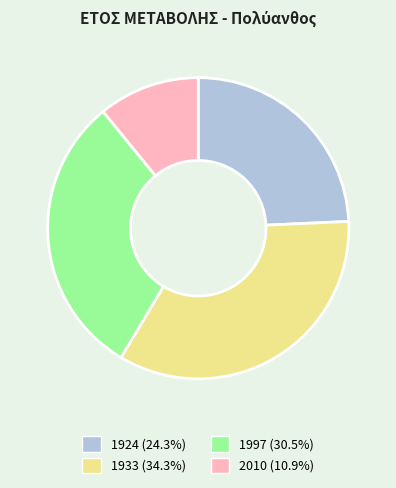

Does 1924 represent more than half of the total?

No